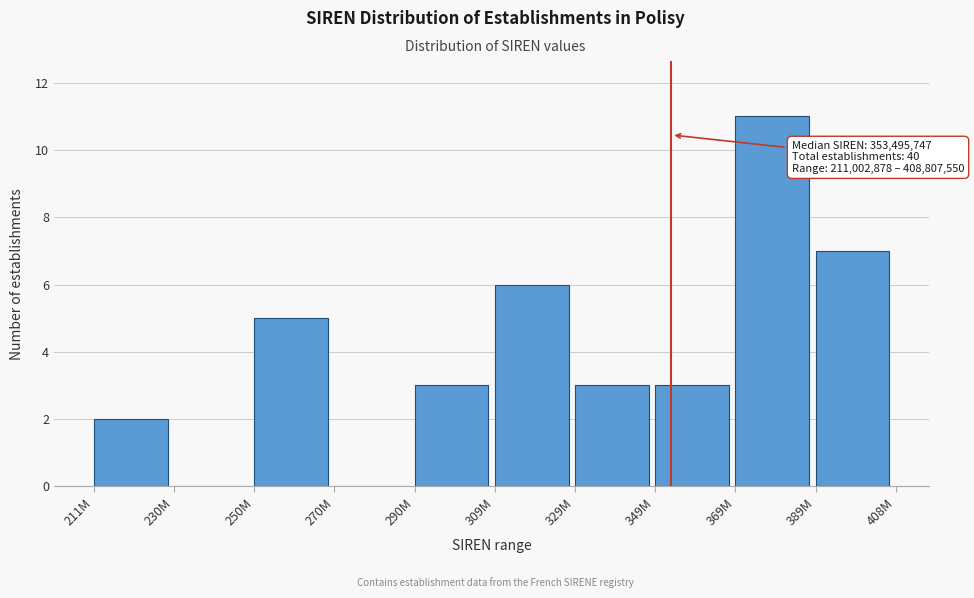

Reading left to right, transcribe all the data shown in this chart.

211M=2	230M=0	250M=5	270M=0	290M=3	309M=6	329M=3	349M=3	369M=11	389M=7